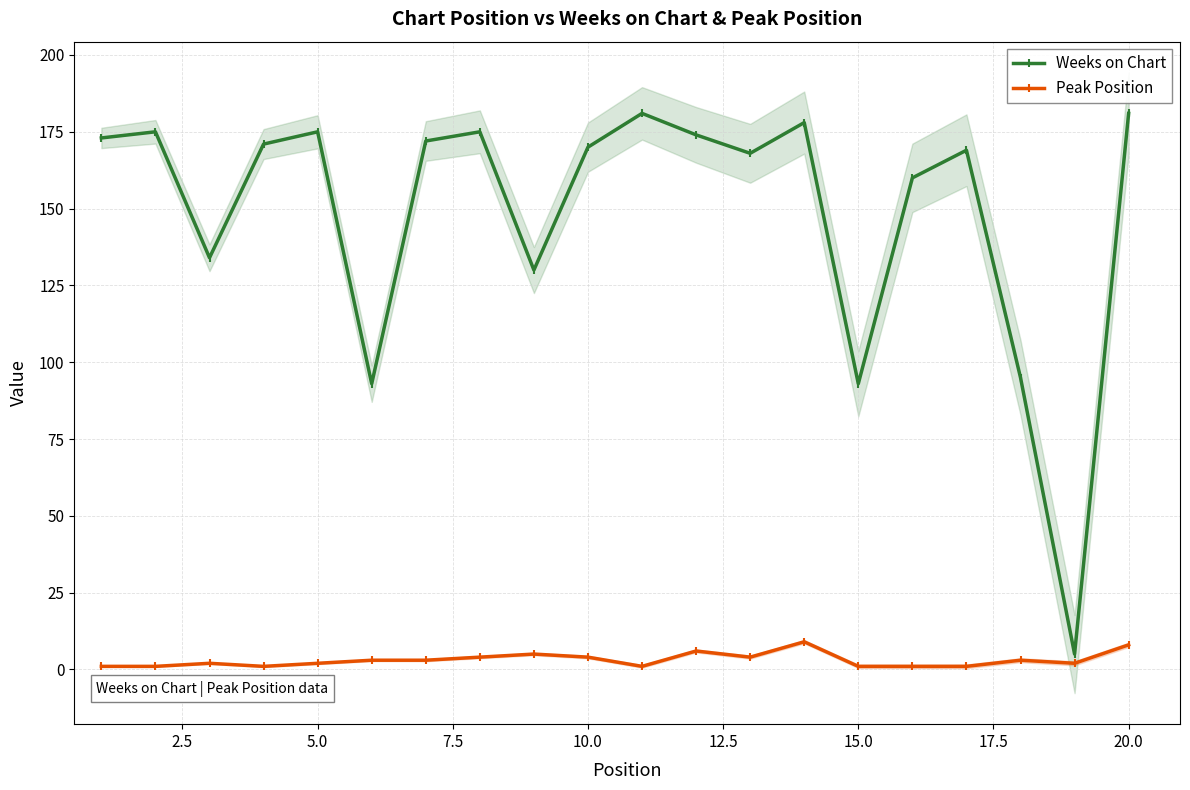

What is the difference between the maximum and minimum values in the Peak Position series?

8